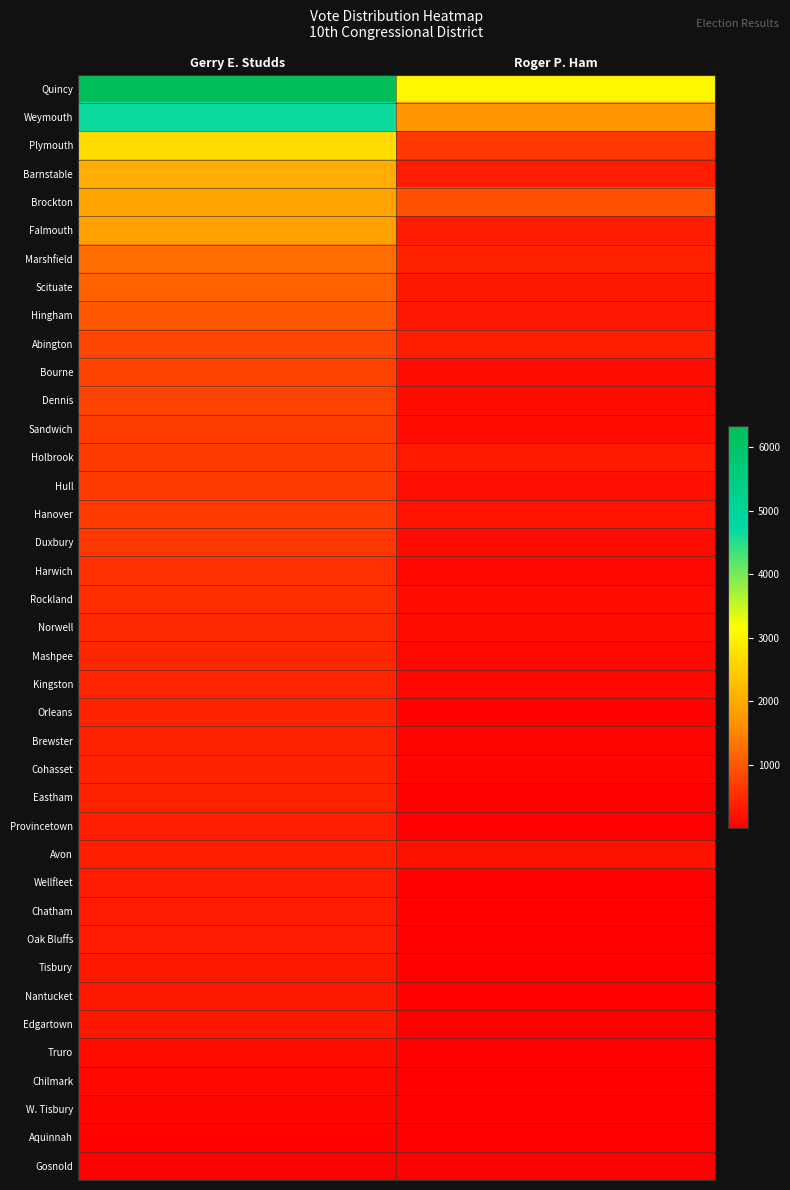

Reading left to right, list all the values displayed in this chart.

Quincy: Gerry E. Studds=6328	Roger P. Ham=3059
Weymouth: Gerry E. Studds=4669	Roger P. Ham=1718
Plymouth: Gerry E. Studds=2679	Roger P. Ham=623
Barnstable: Gerry E. Studds=2046	Roger P. Ham=346
Brockton: Gerry E. Studds=1922	Roger P. Ham=919
Falmouth: Gerry E. Studds=1890	Roger P. Ham=327
Marshfield: Gerry E. Studds=1245	Roger P. Ham=409
Scituate: Gerry E. Studds=1117	Roger P. Ham=284
Hingham: Gerry E. Studds=1013	Roger P. Ham=267
Abington: Gerry E. Studds=798	Roger P. Ham=365
Bourne: Gerry E. Studds=777	Roger P. Ham=150
Dennis: Gerry E. Studds=776	Roger P. Ham=134
Sandwich: Gerry E. Studds=711	Roger P. Ham=162
Holbrook: Gerry E. Studds=671	Roger P. Ham=315
Hull: Gerry E. Studds=654	Roger P. Ham=178
Hanover: Gerry E. Studds=652	Roger P. Ham=247
Duxbury: Gerry E. Studds=636	Roger P. Ham=126
Harwich: Gerry E. Studds=554	Roger P. Ham=118
Rockland: Gerry E. Studds=521	Roger P. Ham=174
Norwell: Gerry E. Studds=485	Roger P. Ham=163
Mashpee: Gerry E. Studds=460	Roger P. Ham=116
Kingston: Gerry E. Studds=437	Roger P. Ham=123
Orleans: Gerry E. Studds=421	Roger P. Ham=48
Brewster: Gerry E. Studds=417	Roger P. Ham=52
Cohasset: Gerry E. Studds=405	Roger P. Ham=87
Eastham: Gerry E. Studds=398	Roger P. Ham=47
Provincetown: Gerry E. Studds=360	Roger P. Ham=19
Avon: Gerry E. Studds=359	Roger P. Ham=211
Wellfleet: Gerry E. Studds=339	Roger P. Ham=32
Chatham: Gerry E. Studds=336	Roger P. Ham=39
Oak Bluffs: Gerry E. Studds=328	Roger P. Ham=21
Tisbury: Gerry E. Studds=283	Roger P. Ham=26
Nantucket: Gerry E. Studds=276	Roger P. Ham=27
Edgartown: Gerry E. Studds=262	Roger P. Ham=24
Truro: Gerry E. Studds=155	Roger P. Ham=10
Chilmark: Gerry E. Studds=116	Roger P. Ham=6
W. Tisbury: Gerry E. Studds=99	Roger P. Ham=45
Aquinnah: Gerry E. Studds=46	Roger P. Ham=3
Gosnold: Gerry E. Studds=20	Roger P. Ham=1